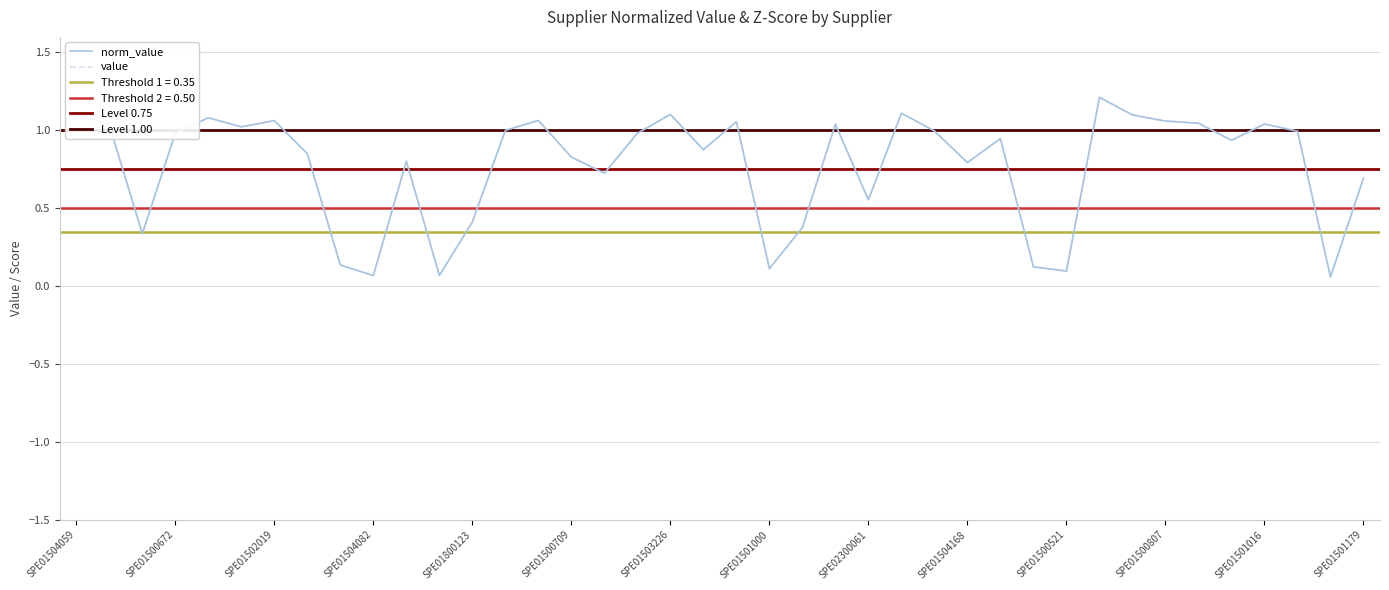

Which series has the largest total across all categories?

value